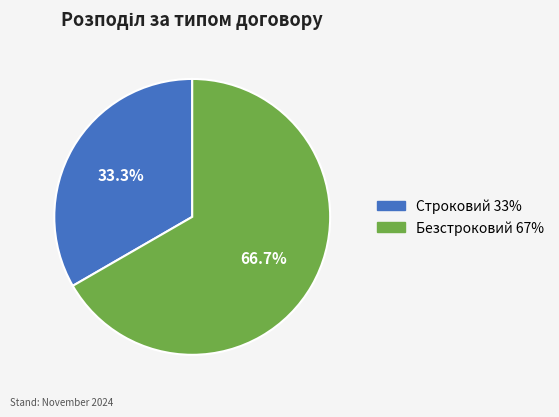

What percentage is the Строковий slice, to the nearest percent?

33%